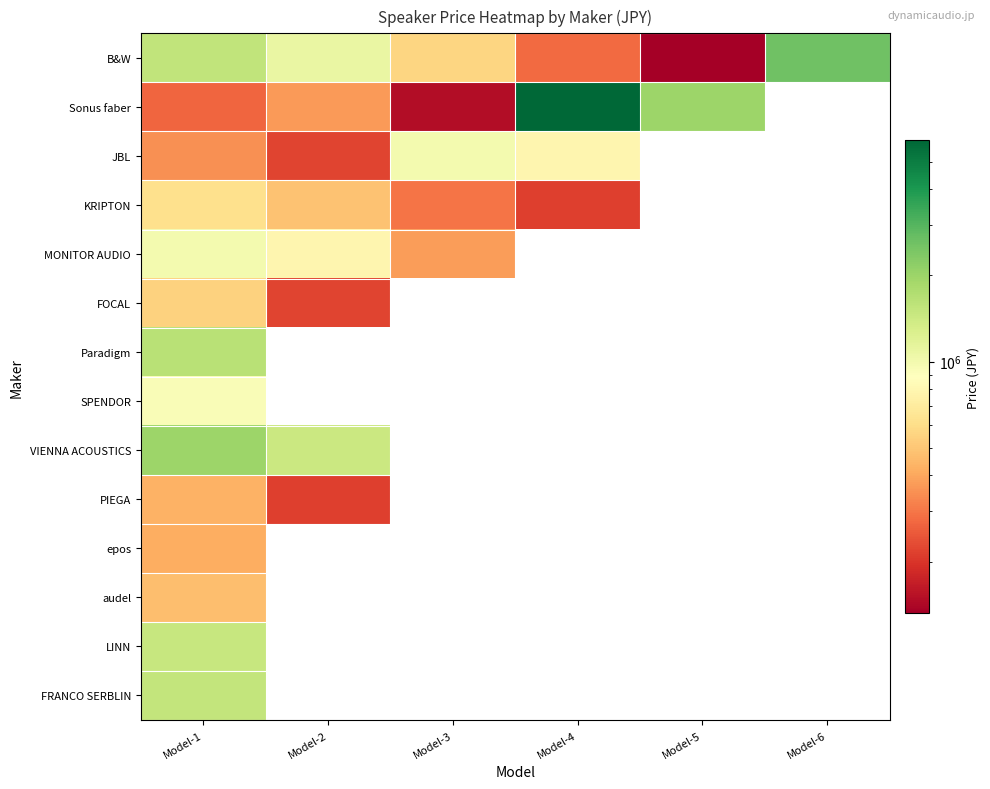

What is the spread (max minus min) of values at Model-4?

5725500.0